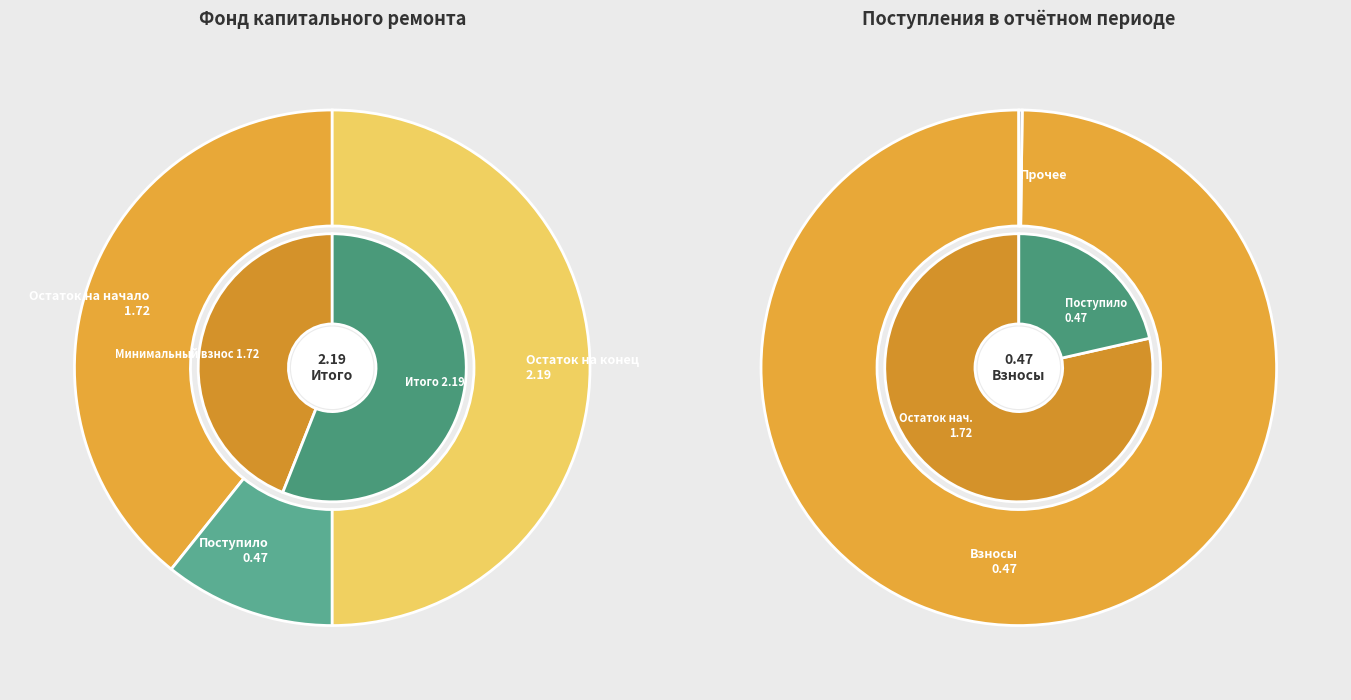

Do Остаток на конец and Остаток на начало together represent more than half of the pie?

Yes